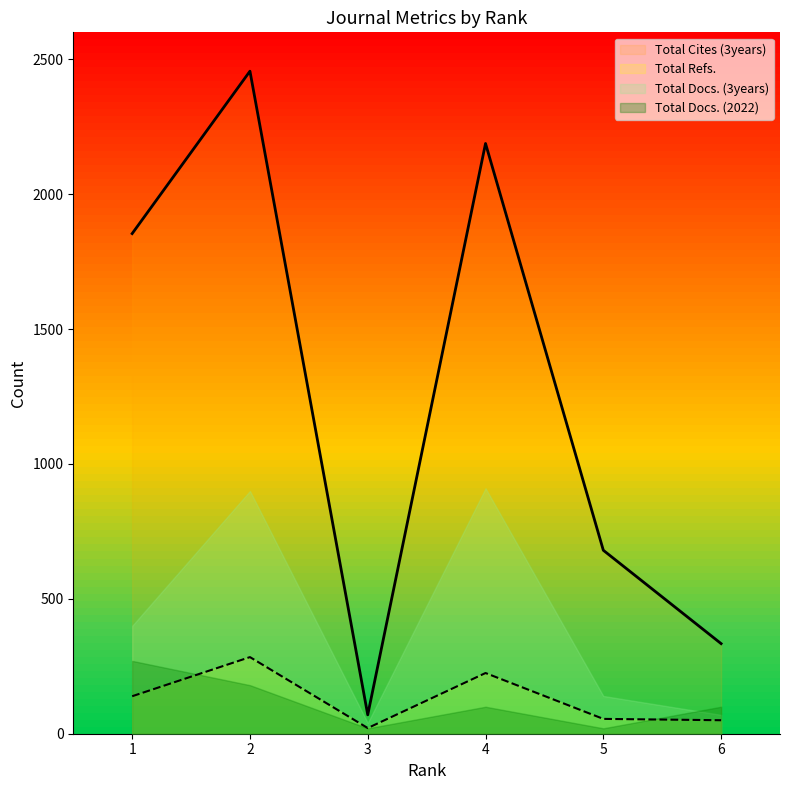

At 1, list the series in order from largest to smallest.

Total Cites (3years), Total Docs. (3years), Total Docs. (2022), Total Refs.